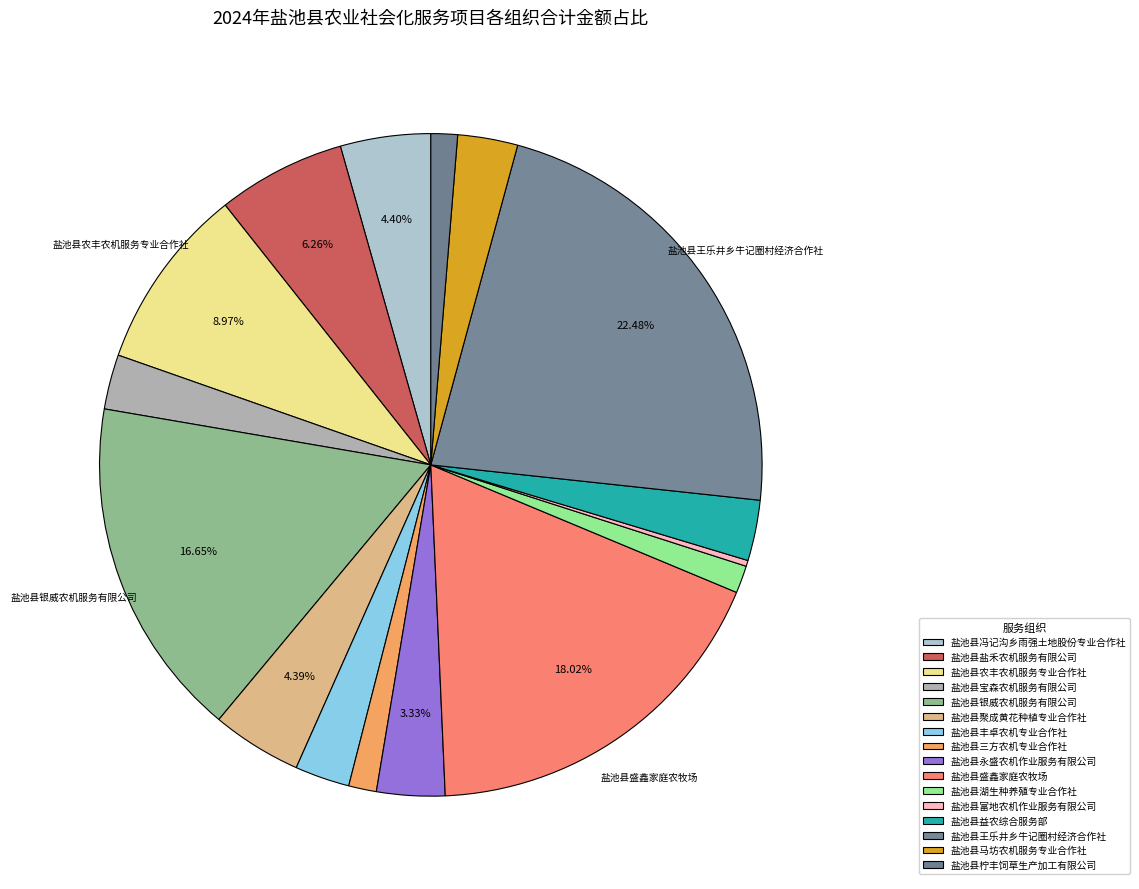

Count the number of slices in the pie.

16